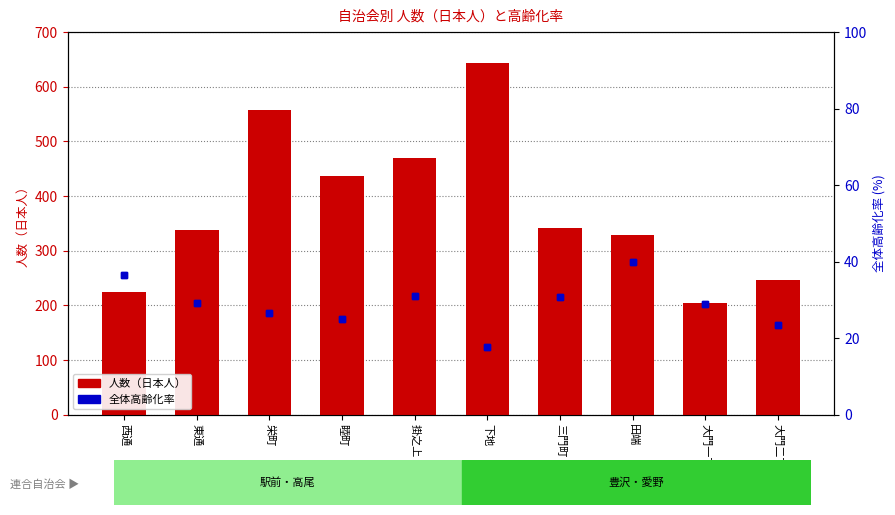

What value does the 全体高齢化率 series have at 下地?

17.8